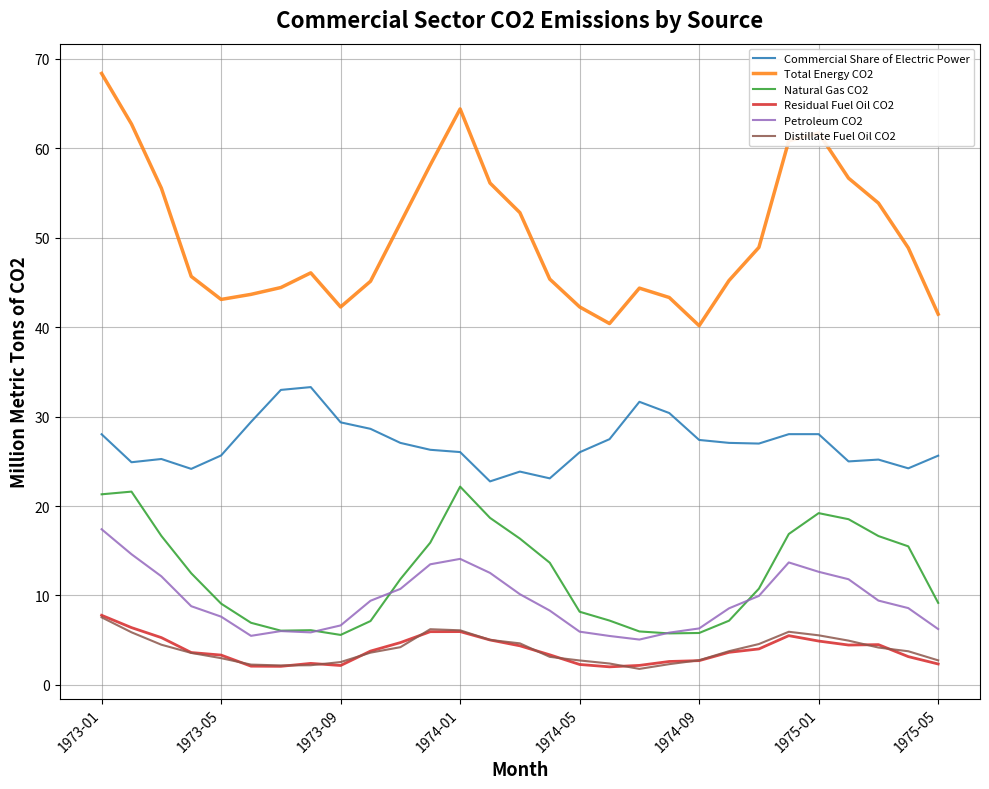

What is the greatest value displayed?

68.3